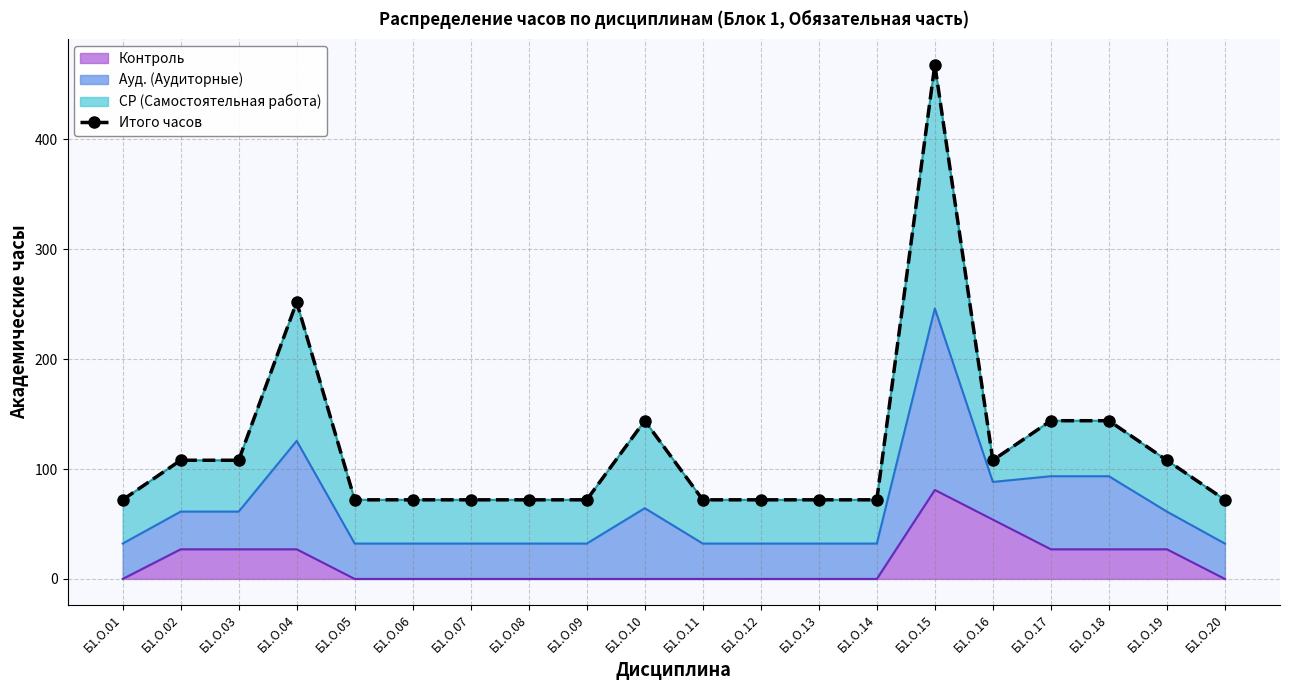

Is it true that the value at Б1.О.20 is 72?

True